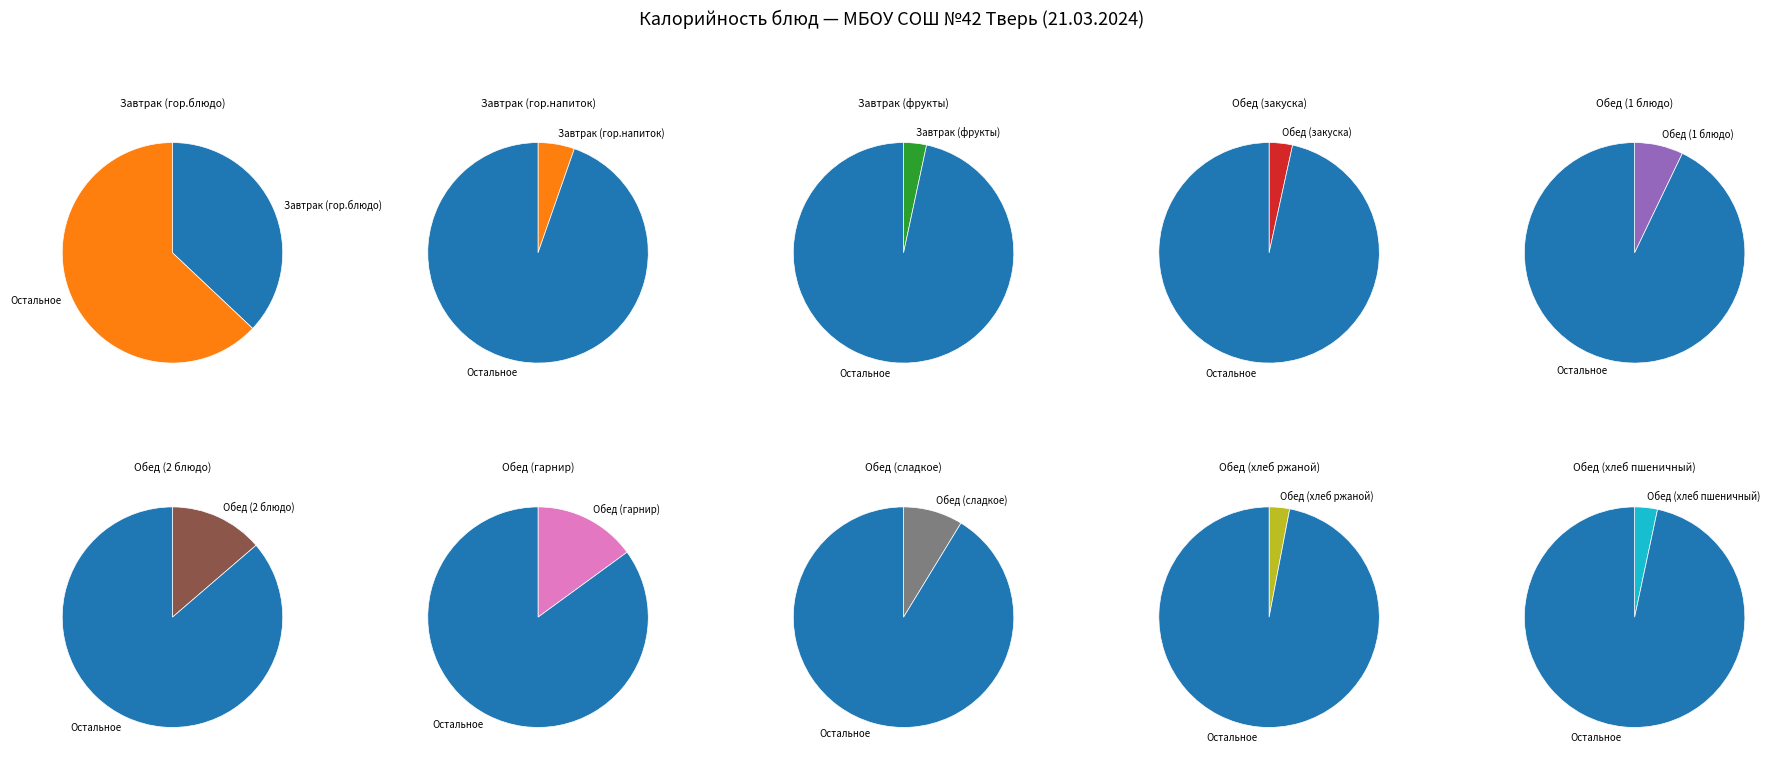

True or false: Обед (2 блюдо) accounts for 14% of the total.

True